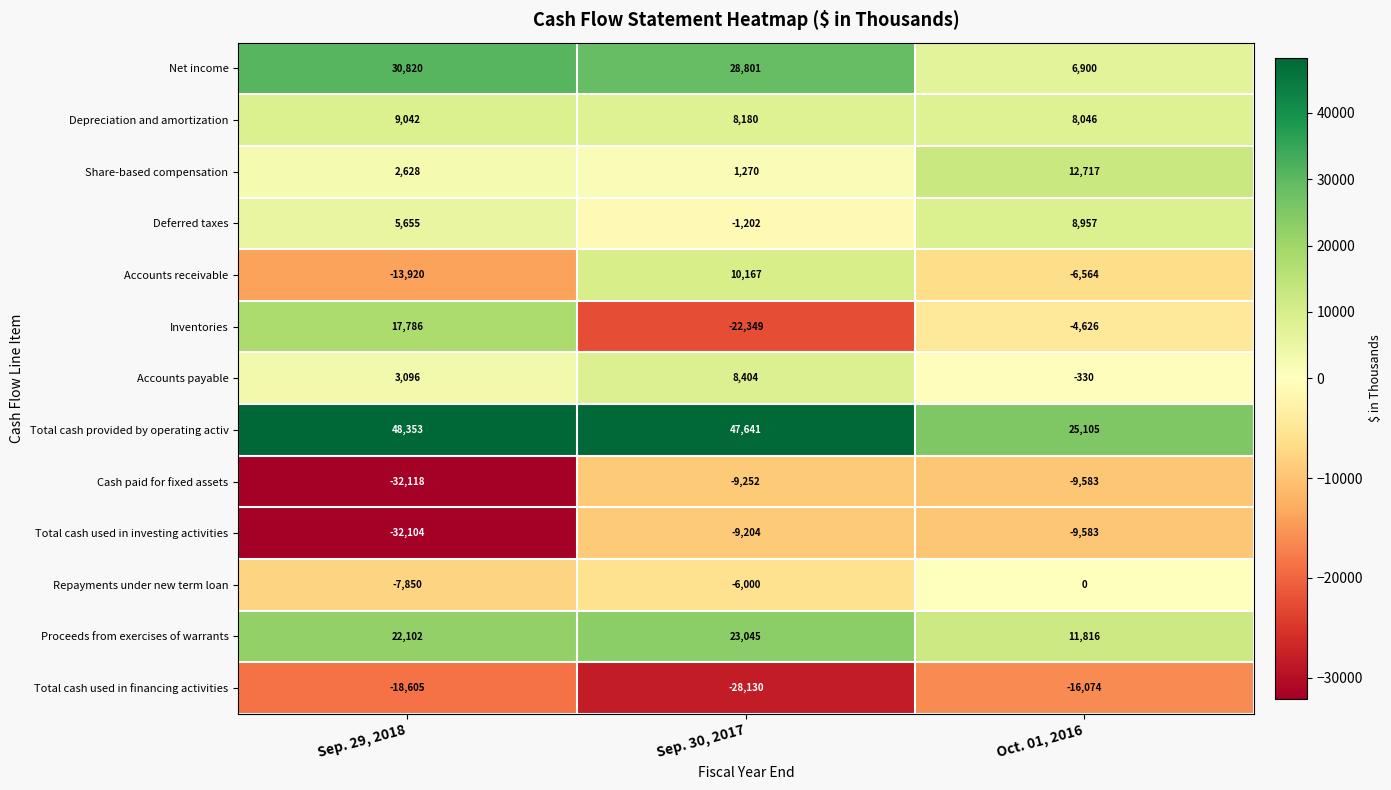

What is the minimum value for Accounts receivable?

-13920